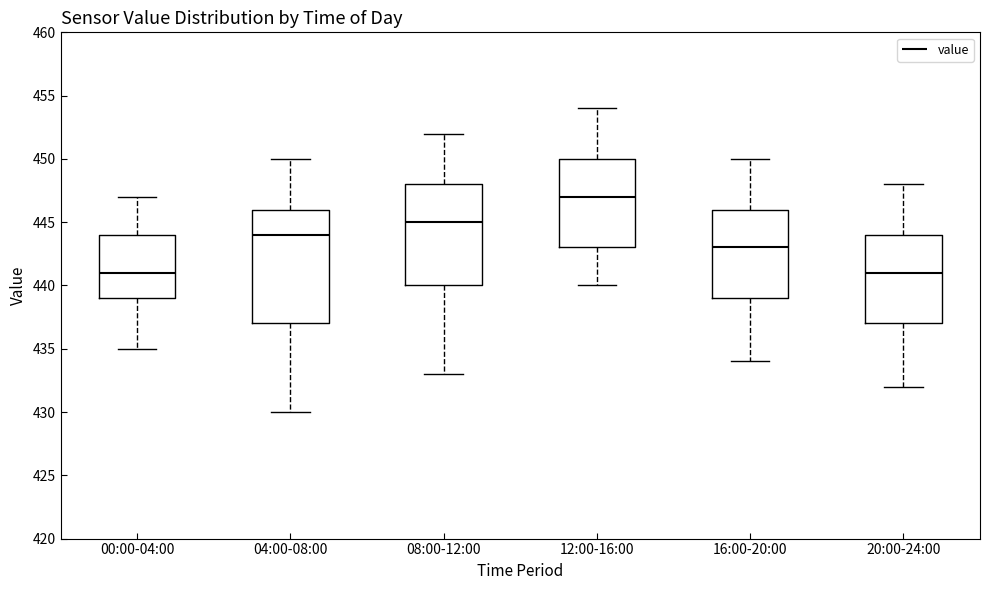

Which box is the tallest, from its lower edge to its upper edge?

04:00-08:00